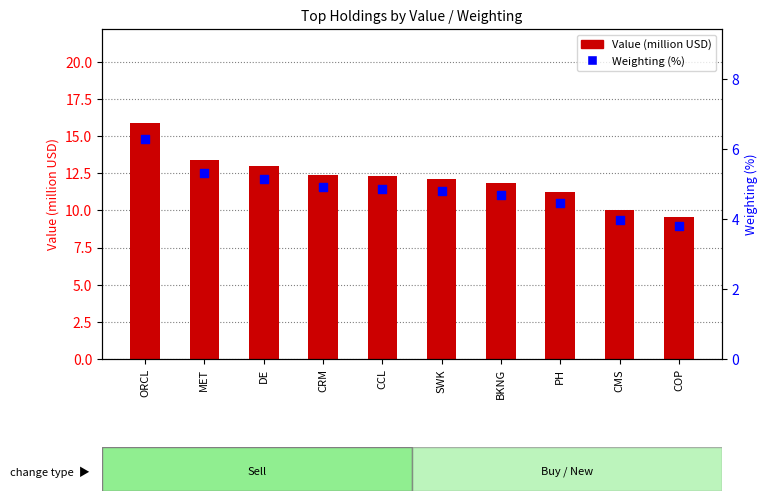

At how many categories does at least one series exceed 12?

6